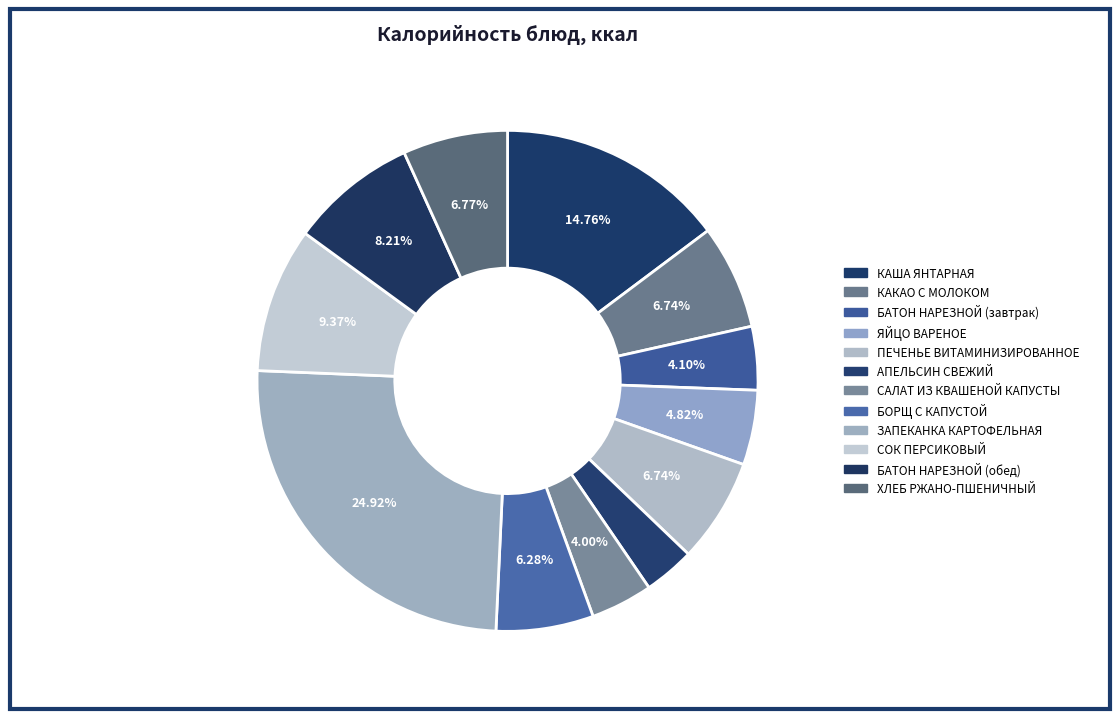

Is there any slice that represents more than half of the pie?

No